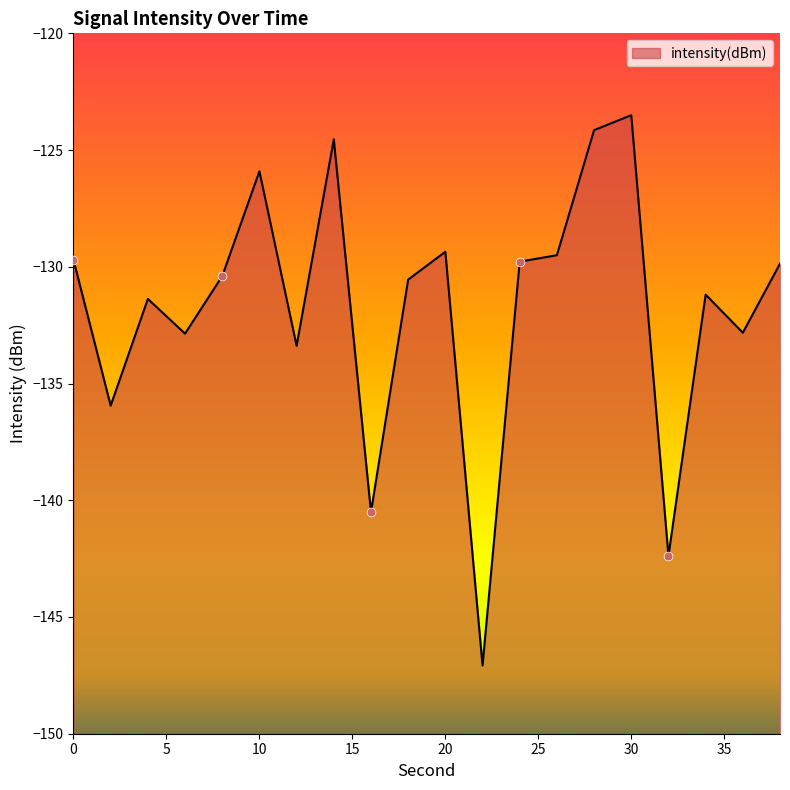

What is the change in value from 2 to 32?

-6.4